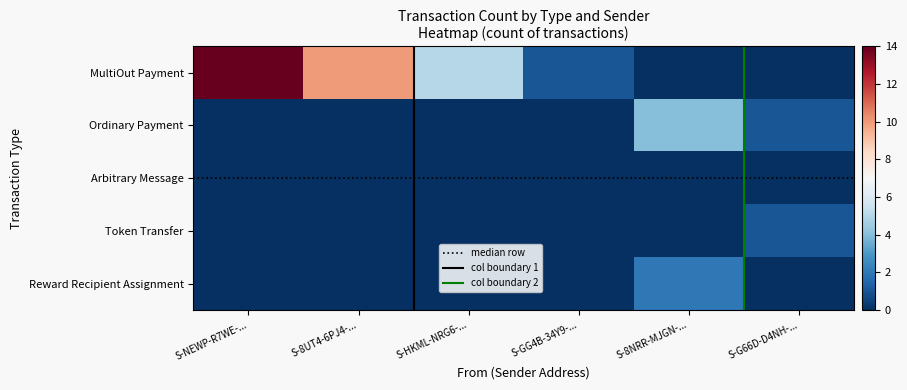

At which label is MultiOut Payment closest to 7?

S-HKML-NRG6-...